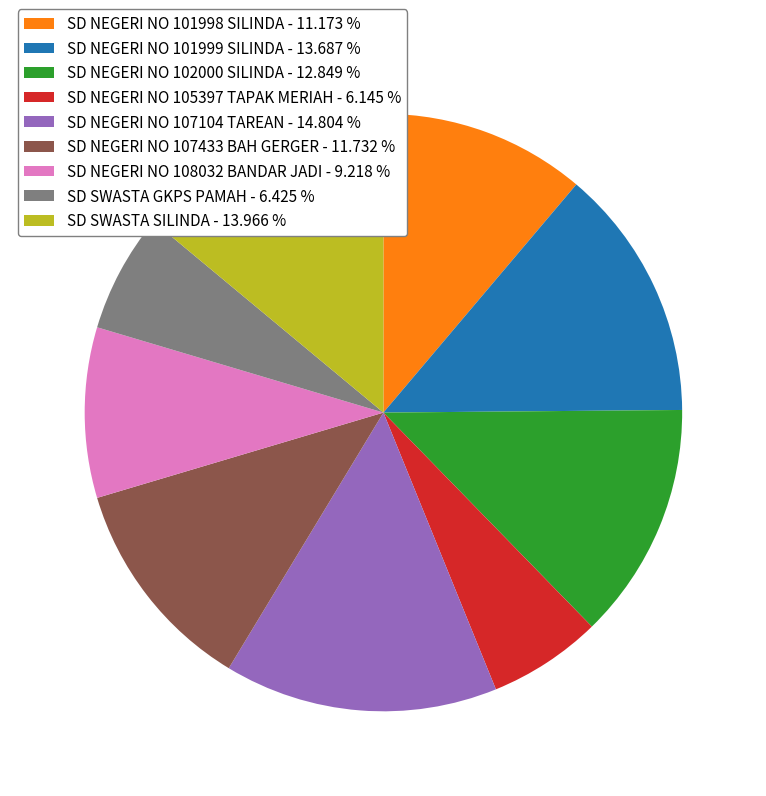

Is the sum of SD NEGERI NO 105397 TAPAK MERIAH - 6.145 % and SD SWASTA SILINDA - 13.966 % greater than half?

No